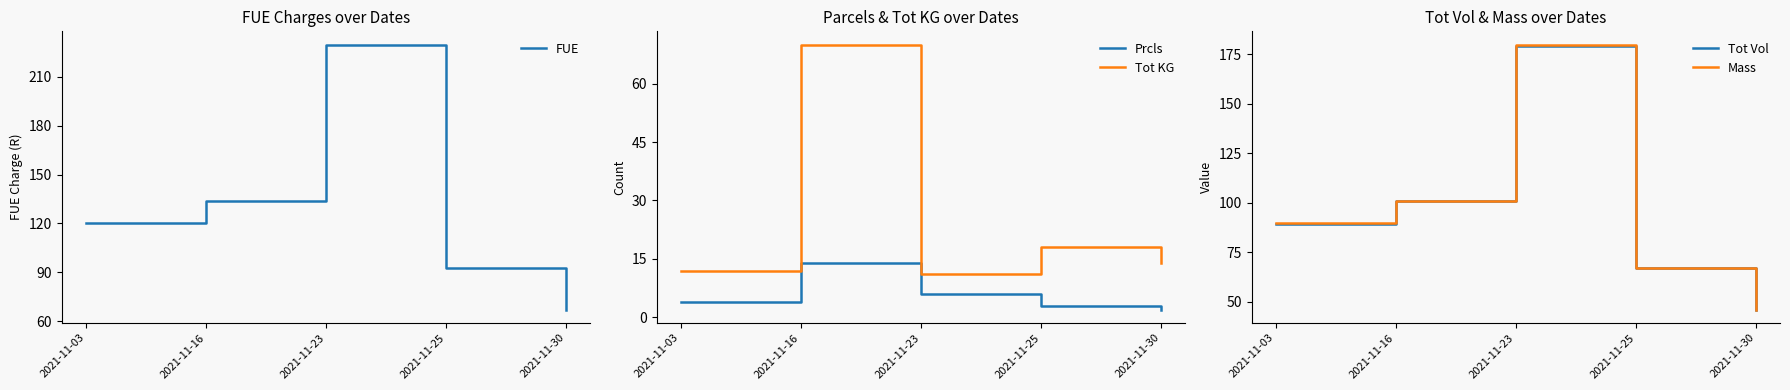

True or false: Tot Vol has a value of 89.1 at 2021-11-03.

True